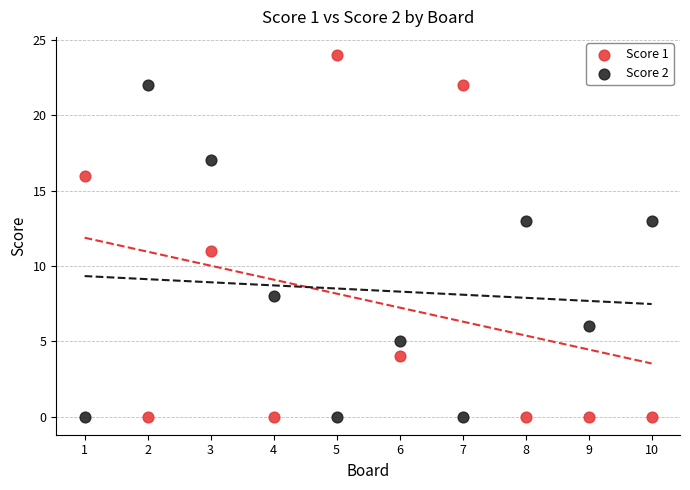

What are all the series names shown in the legend?

Score 1, Score 2